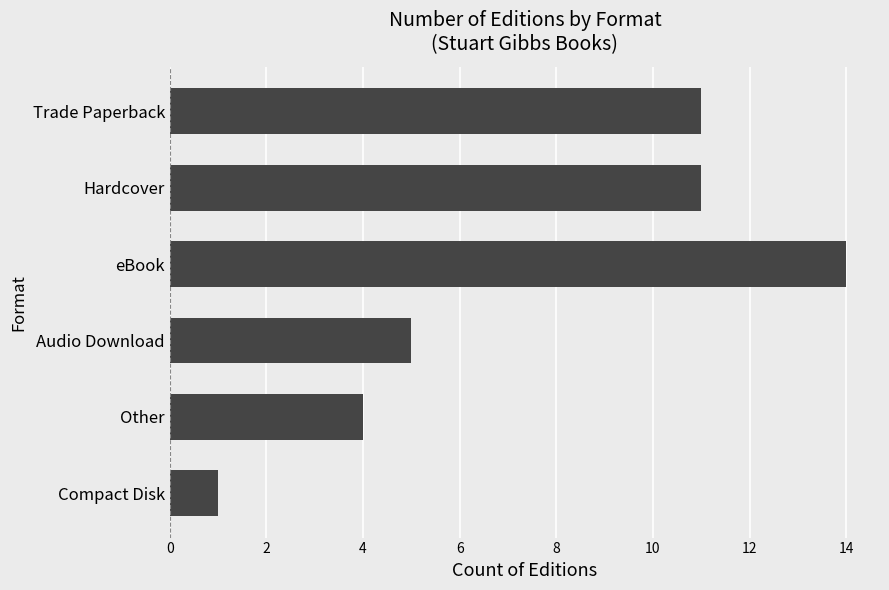

True or false: the data shows 14 at eBook.

True